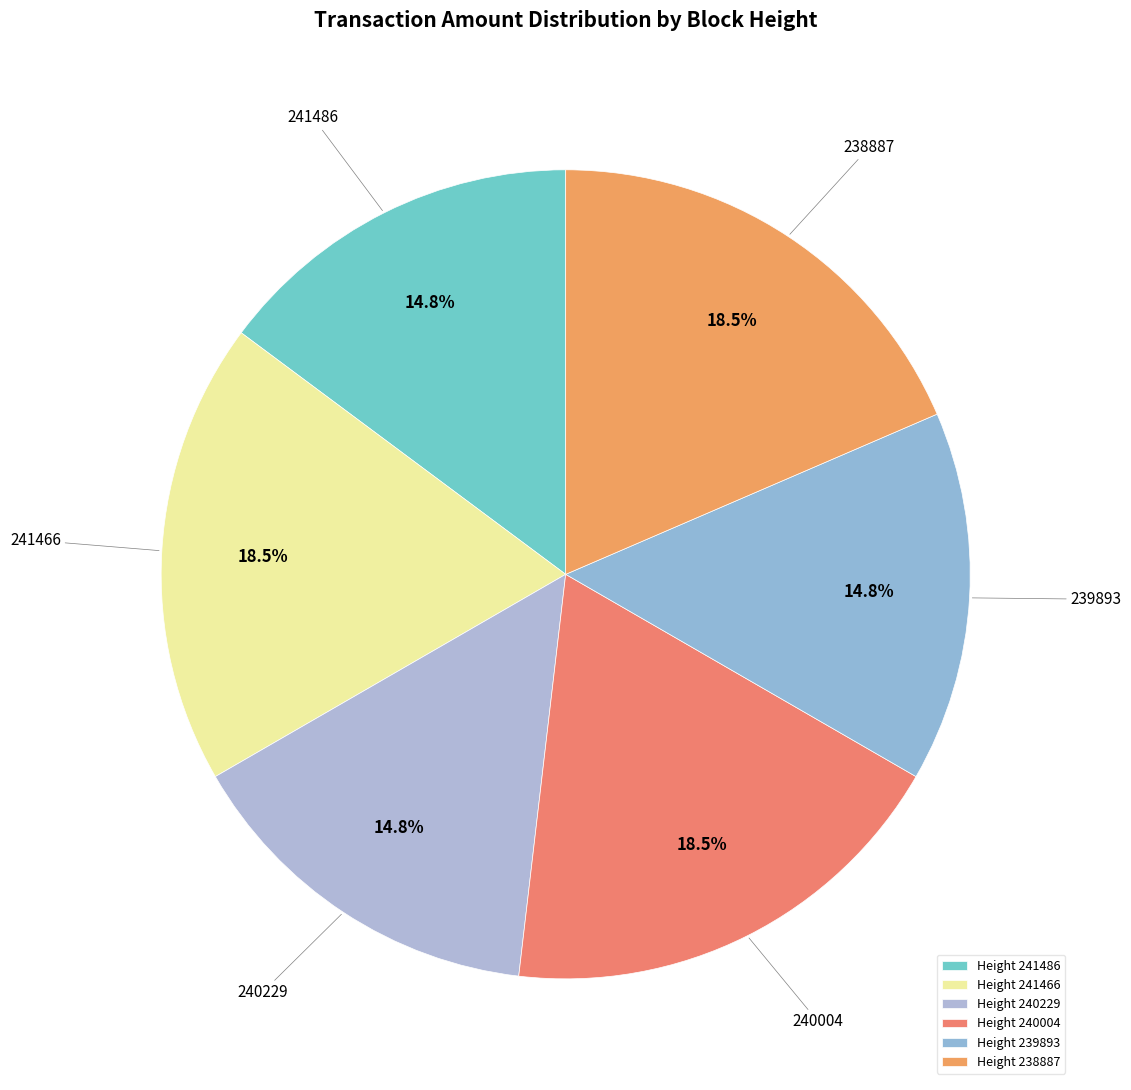

Rank the categories by value from lowest to highest.

241486, 240229, 239893, 241466, 240004, 238887